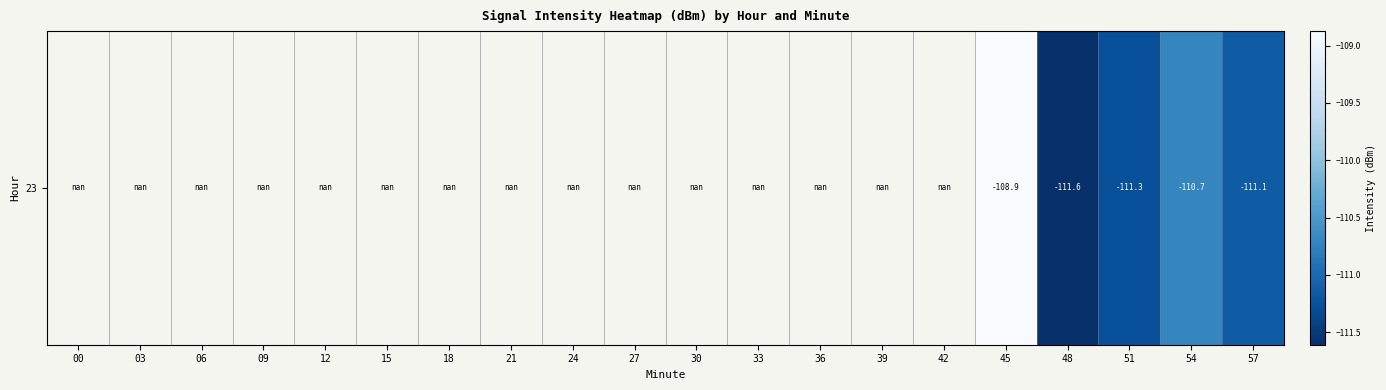

The chart shows a value of nan at 27. True or false?

True